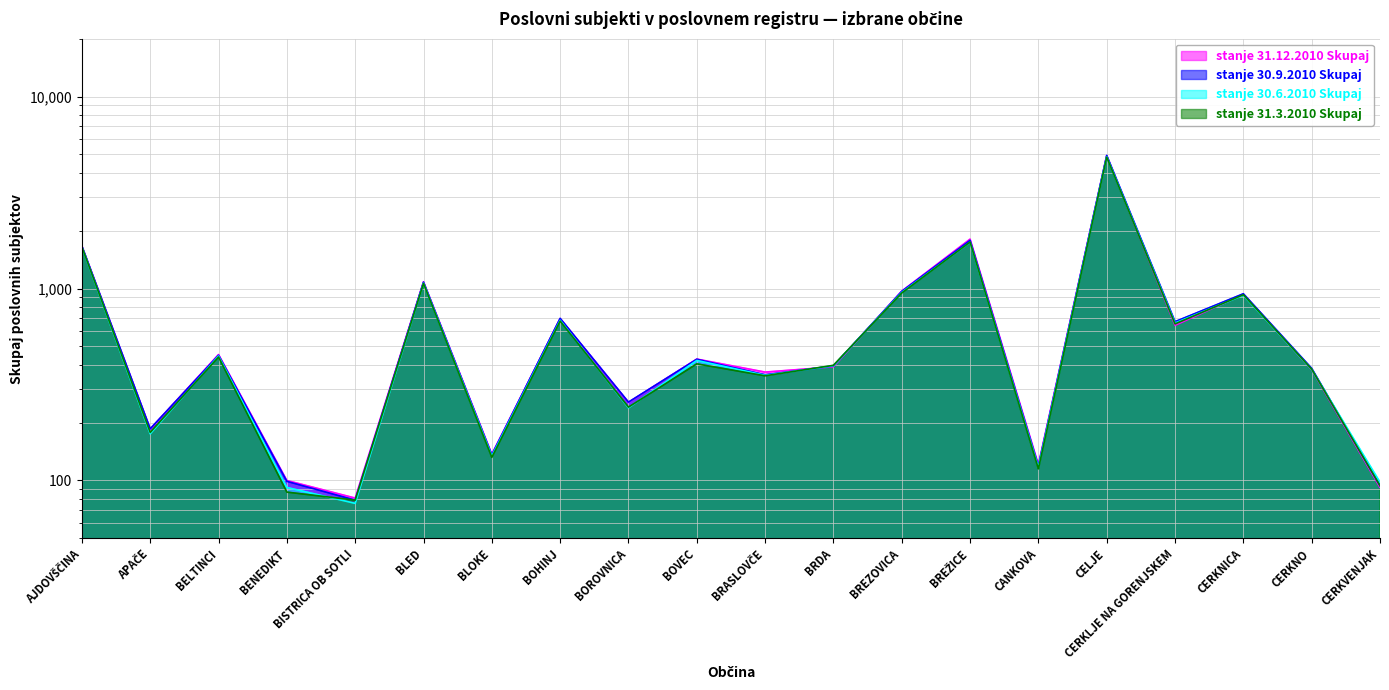

List the labels in order of stanje 30.9.2010 Skupaj value, smallest first.

BISTRICA OB SOTLI, CERKVENJAK, BENEDIKT, CANKOVA, BLOKE, APAČE, BOROVNICA, BRASLOVČE, CERKNO, BRDA, BOVEC, BELTINCI, CERKLJE NA GORENJSKEM, BOHINJ, CERKNICA, BREZOVICA, BLED, AJDOVŠČINA, BREŽICE, CELJE